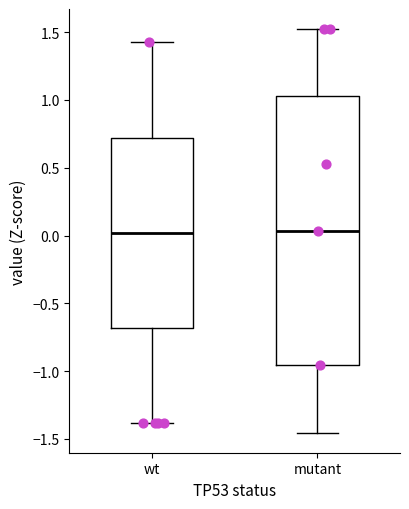

Where does the upper whisker of the box for mutant end on the y-axis? The values are not printed on the chart, so give them approximately, as read against the axis.

1.50